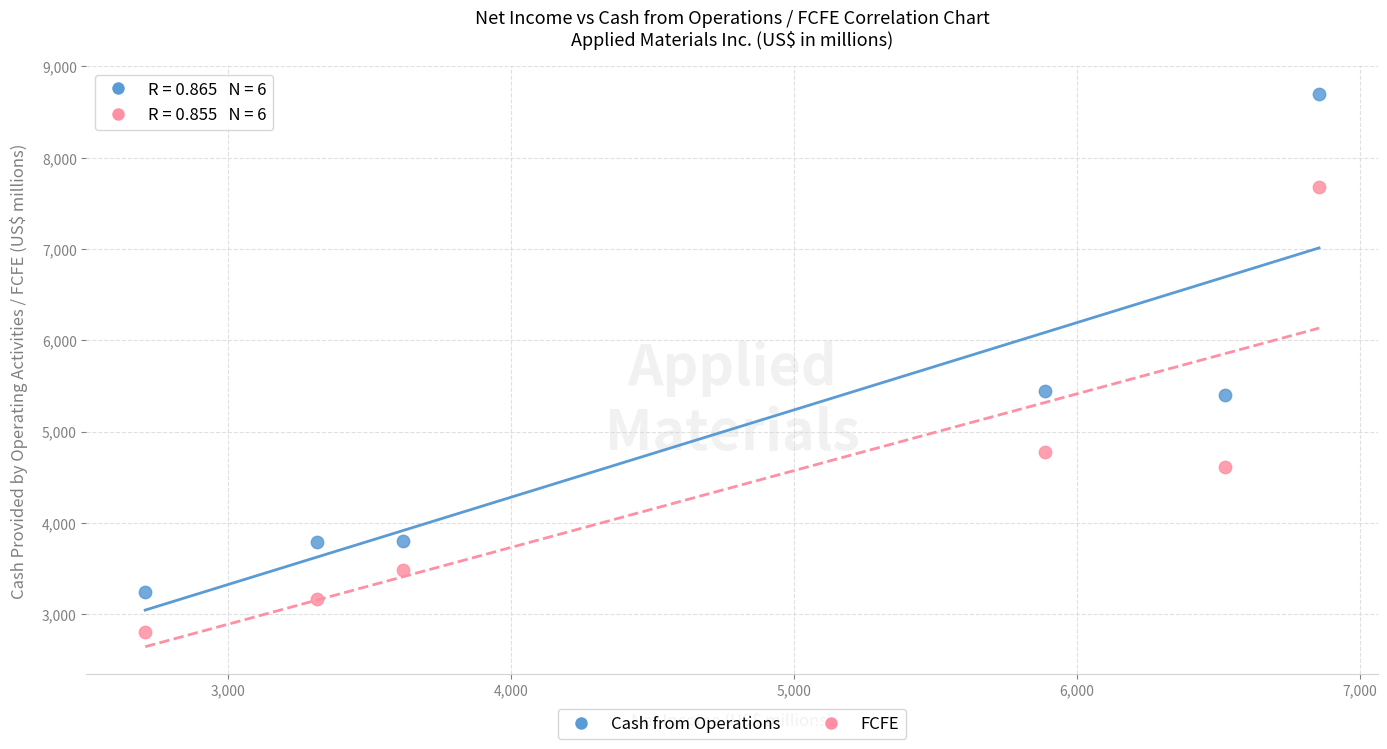

Which series reaches the maximum Y coordinate?

Cash from Operations